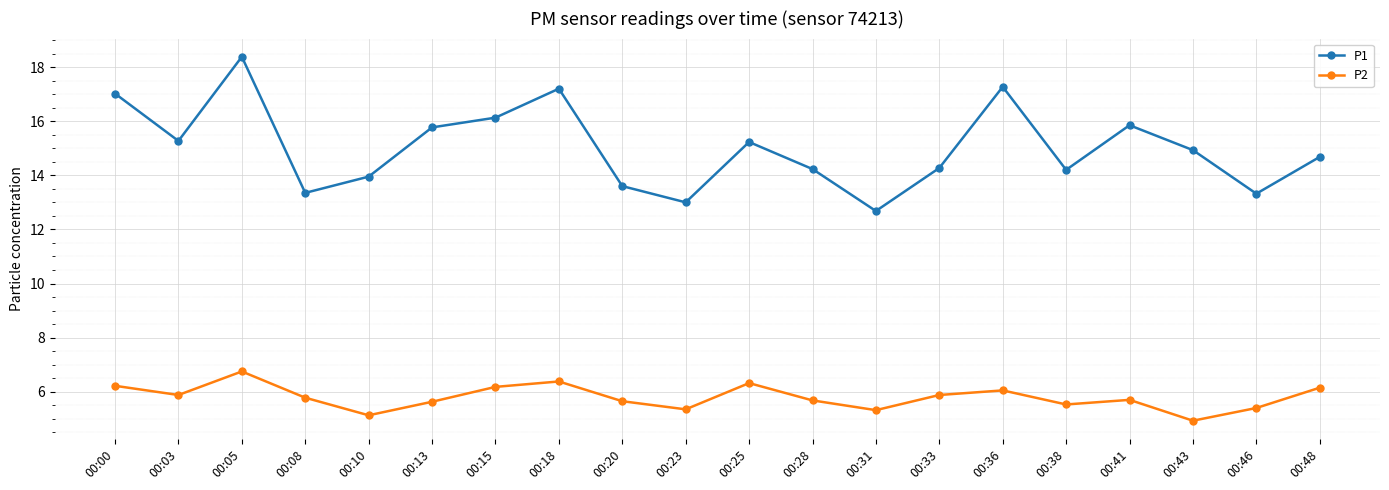

What is the value of the P1 point at the 18th from the left?

14.9